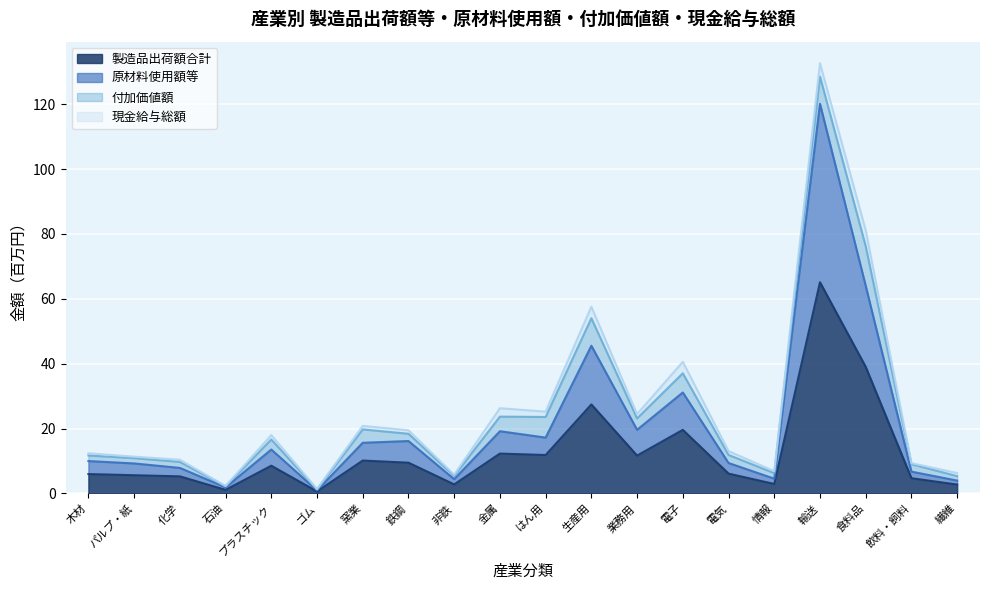

True or false: 原材料使用額等 and 製造品出荷額合計 intersect in this chart.

False